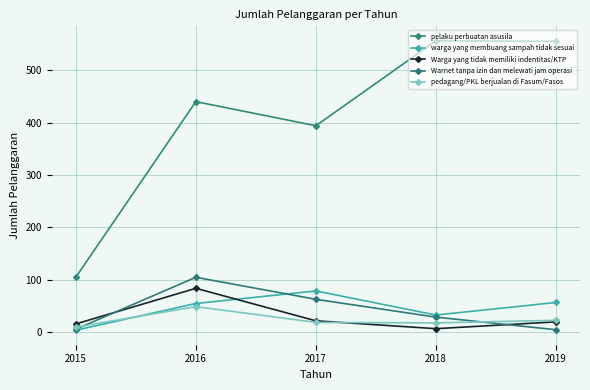

List the series in order of their peak value, highest first.

pelaku perbuatan asusila, Warnet tanpa izin dan melewati jam operasi, Warga yang tidak memiliki indentitas/KTP, warga yang membuang sampah tidak sesuai, pedagang/PKL berjualan di Fasum/Fasos